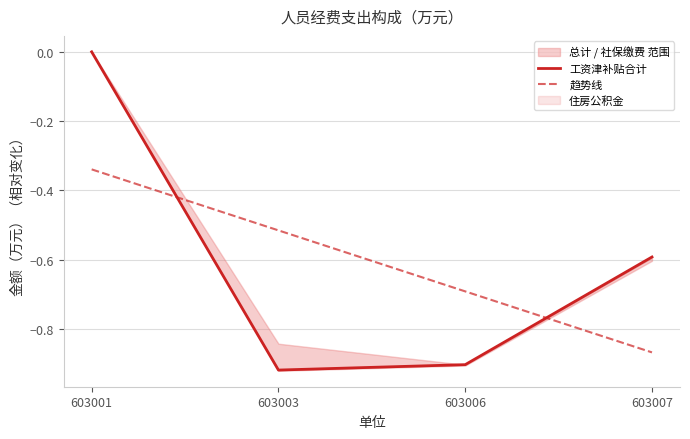

How many intersections are there between 工资津补贴合计 and 趋势线?

2